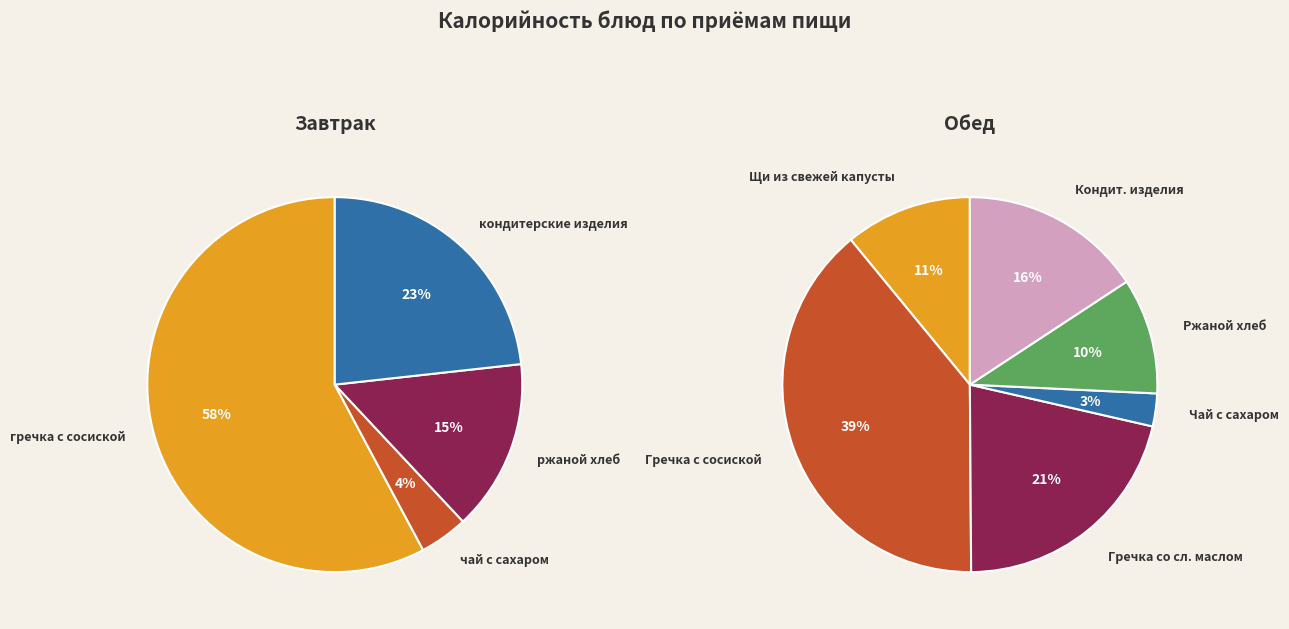

Does any single category account for the majority?

No